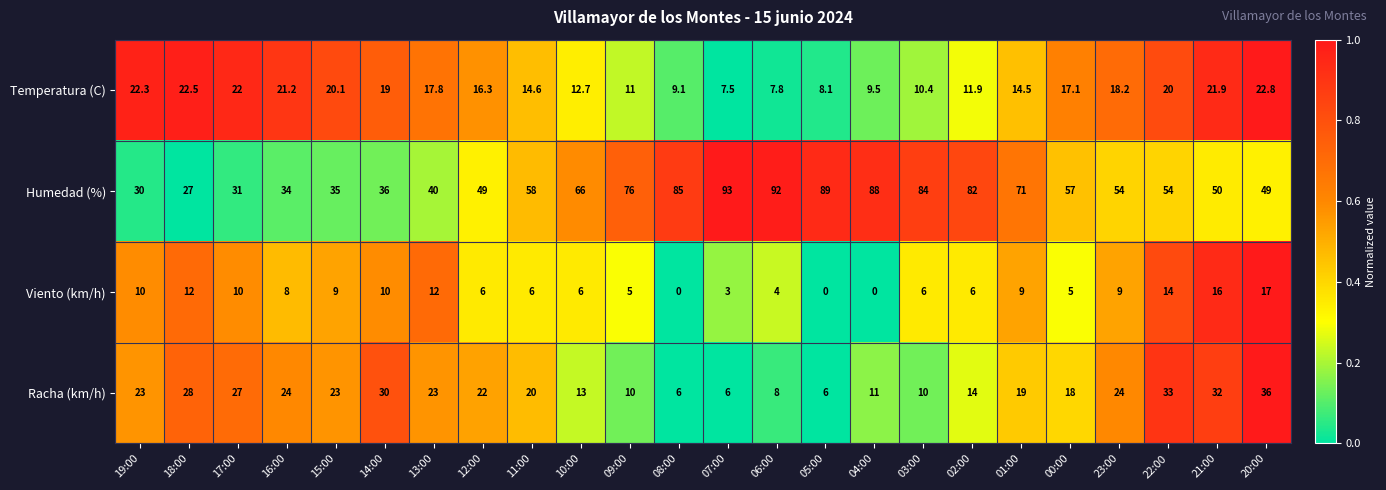

Which category has the highest value across all series?

07:00